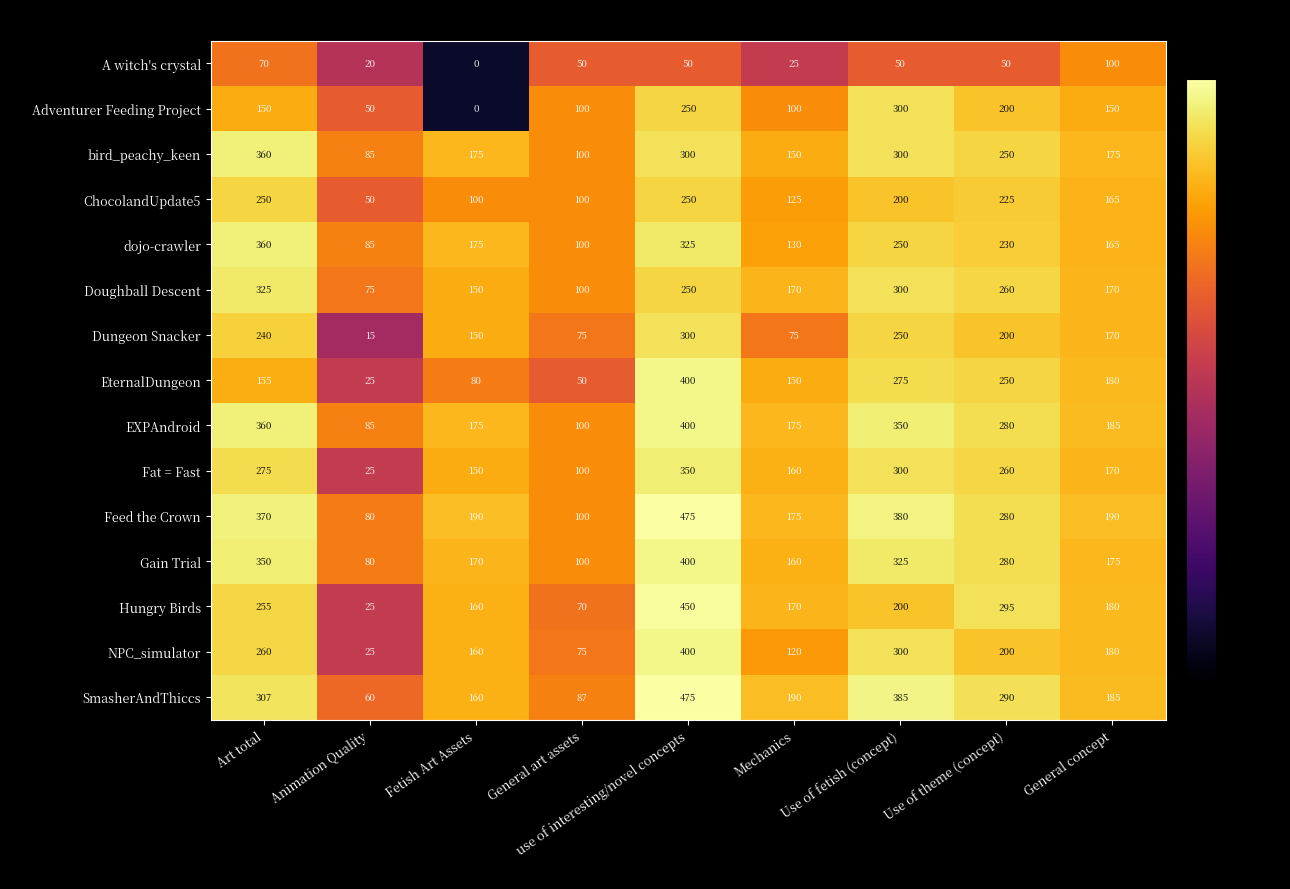

What is the difference between the maximum and minimum values in the NPC_simulator series?

375